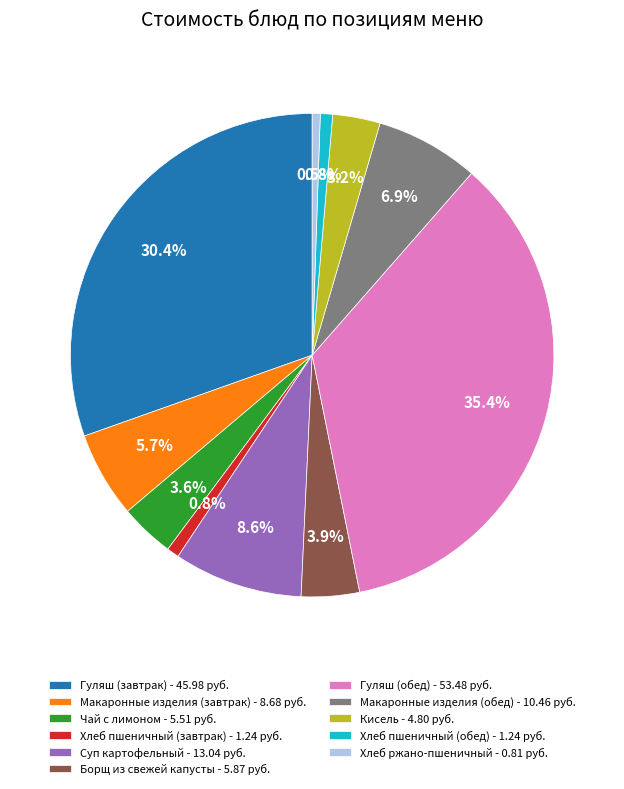

How many slices are in this pie chart?

11